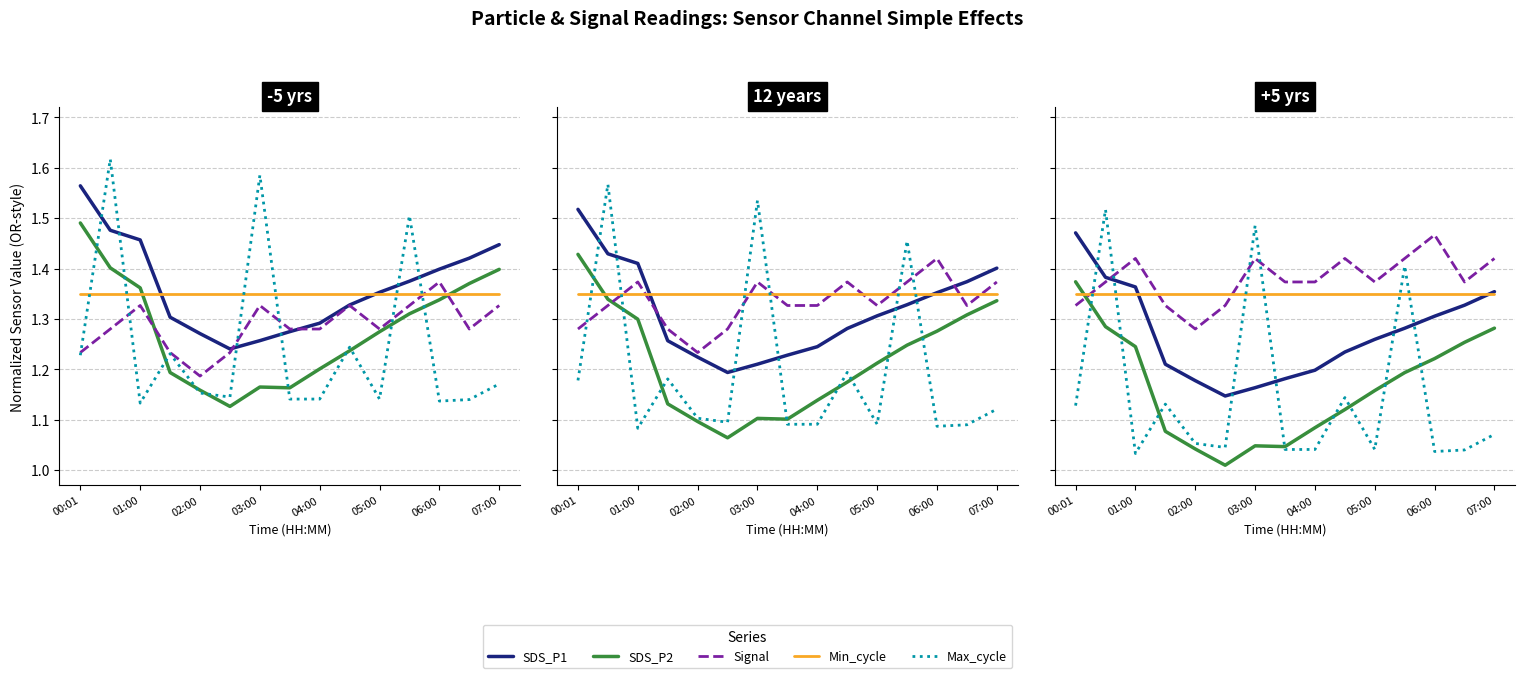

What is the difference between the maximum and minimum values in the Signal series?

0.2